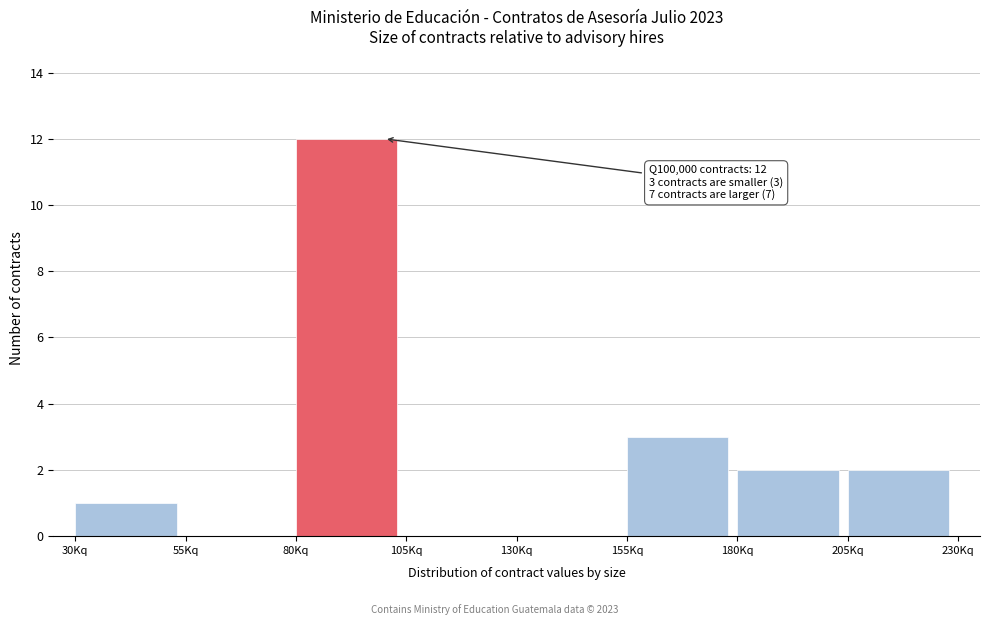

Reading right to left, list all the values displayed in this chart.

205Kq=2	180Kq=2	155Kq=3	130Kq=0	105Kq=0	80Kq=12	55Kq=0	30Kq=1